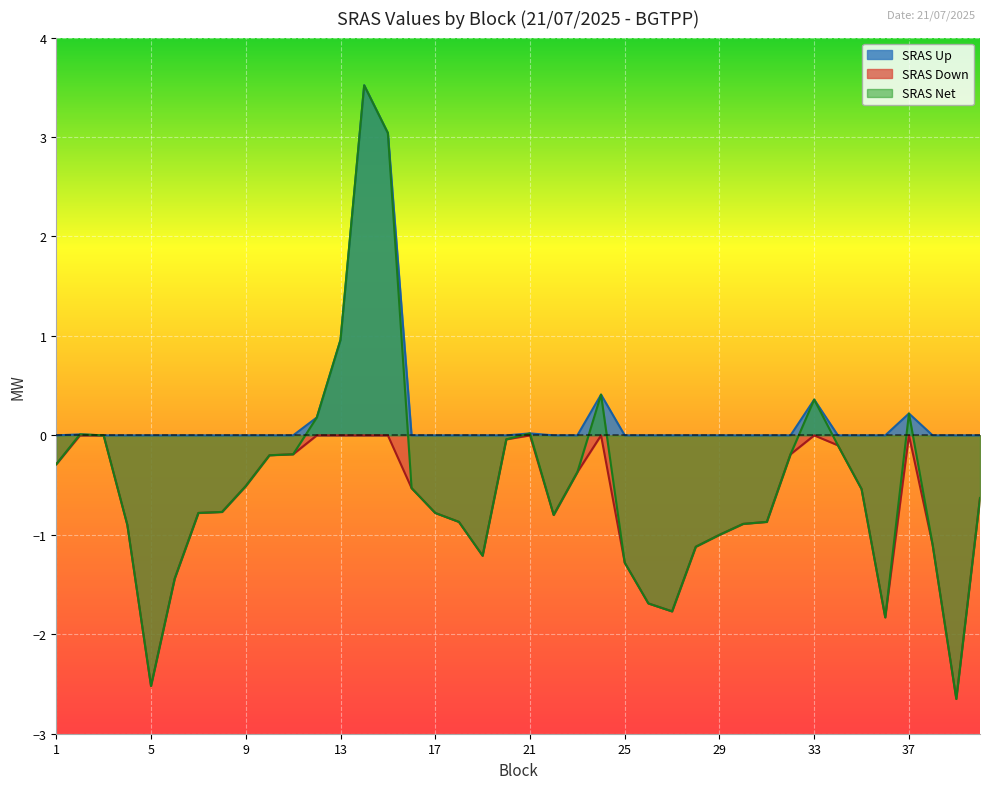

True or false: SRAS Down has more than 1 points higher than both neighbors.

True